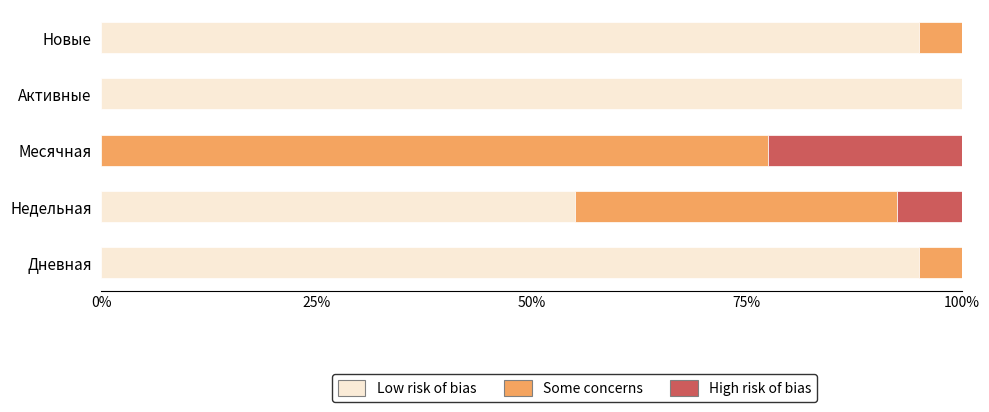

What is the sum of the Low risk of bias values at Дневная and Недельная?

150.0